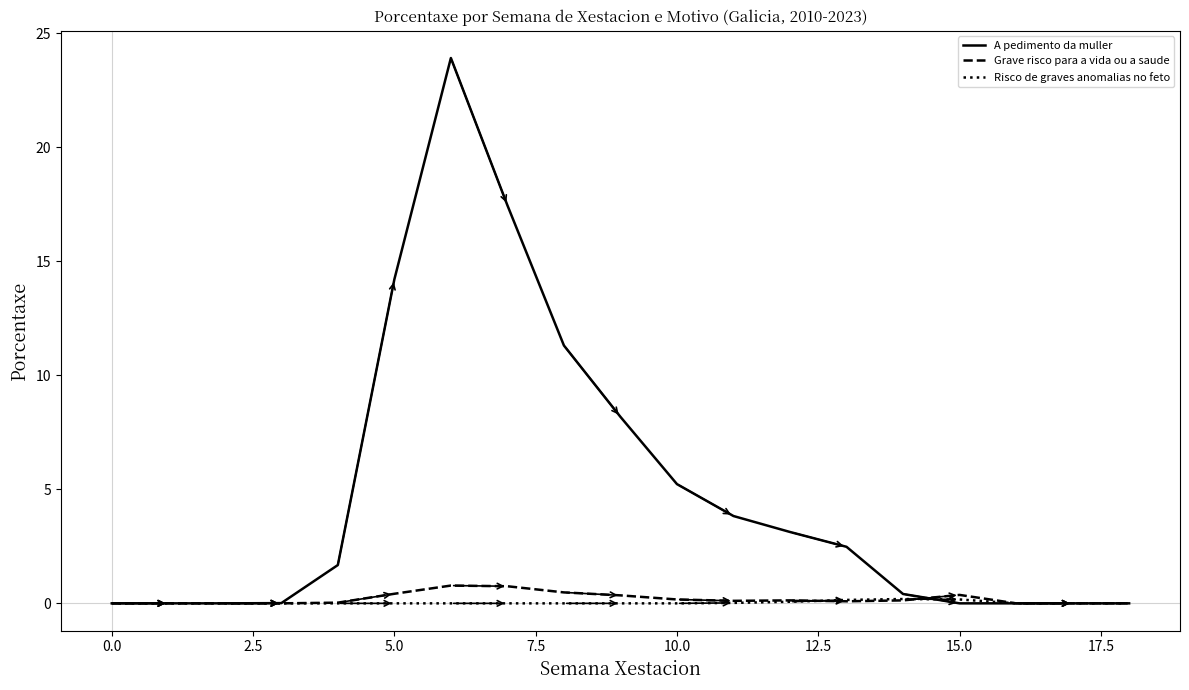

Which series has the widest spread of values?

A pedimento da muller